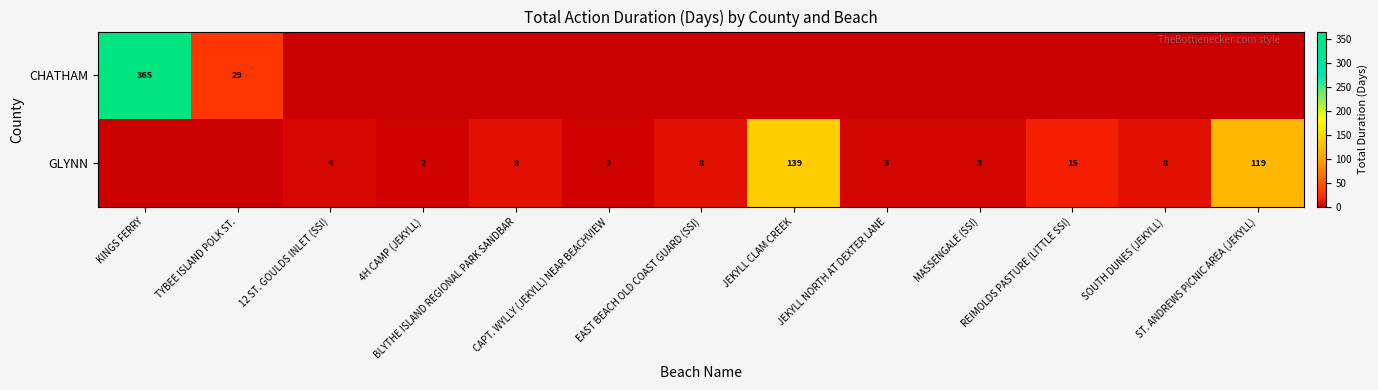

What is the difference between the maximum and minimum values in the CHATHAM series?

365